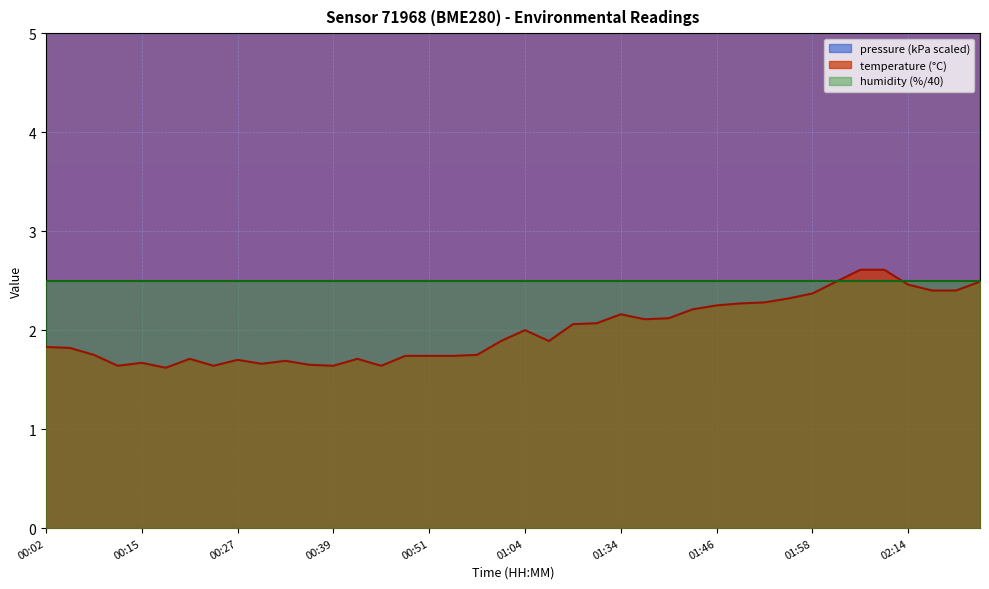

The temperature series shows 0.7 at 00:27. True or false?

False